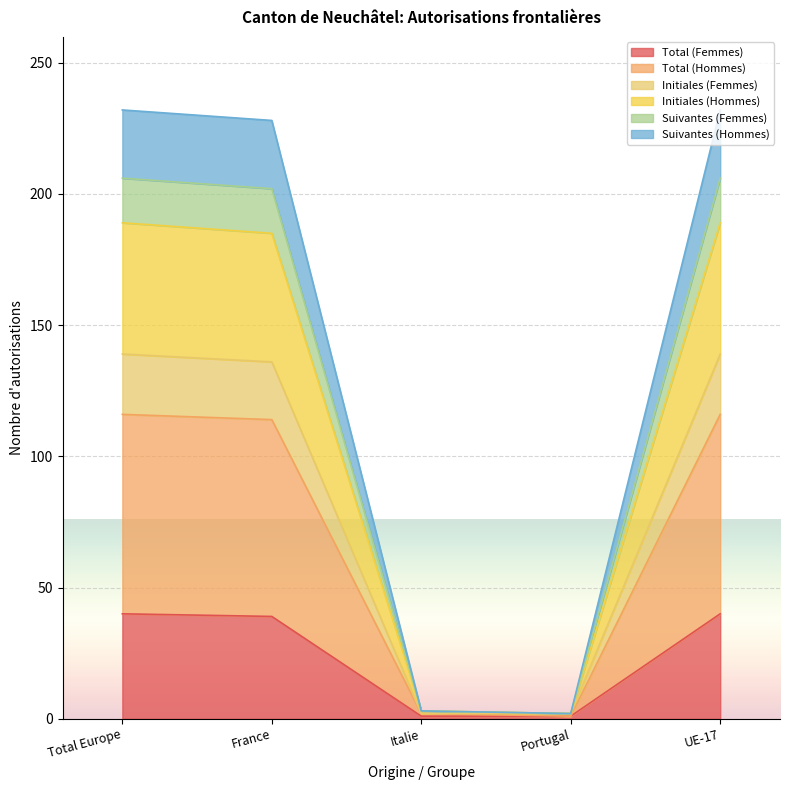

Is it true that Total (Femmes) equals 39 at France?

True